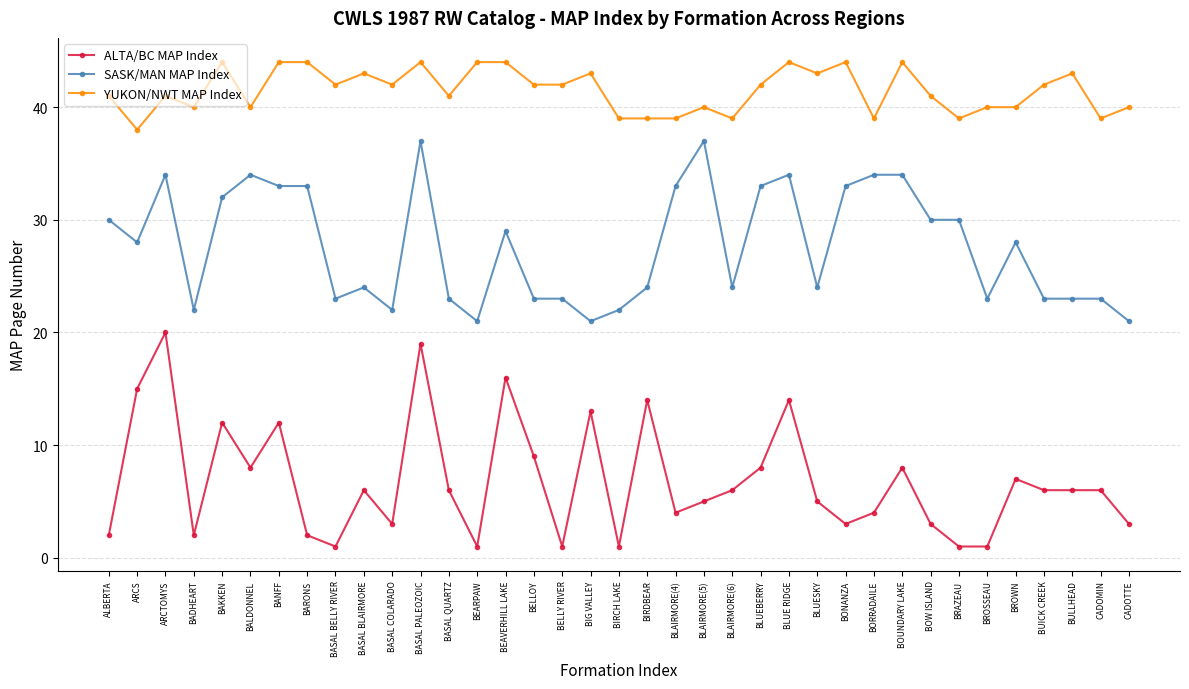

What is the average value of the SASK/MAN MAP Index series?

28